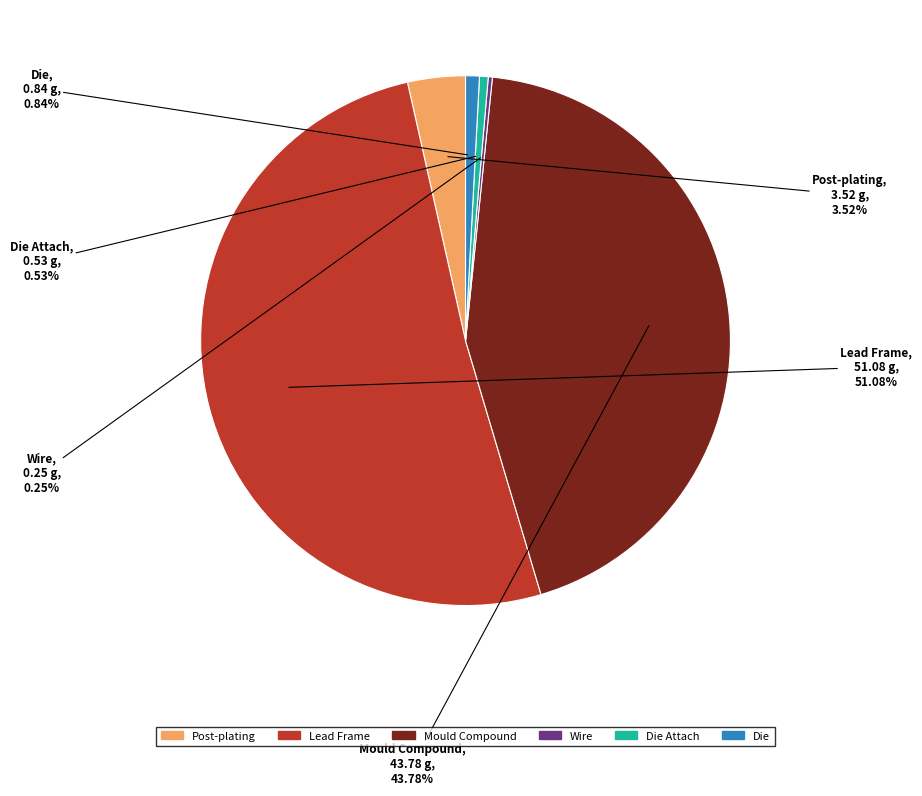

Does any single category account for the majority?

Yes